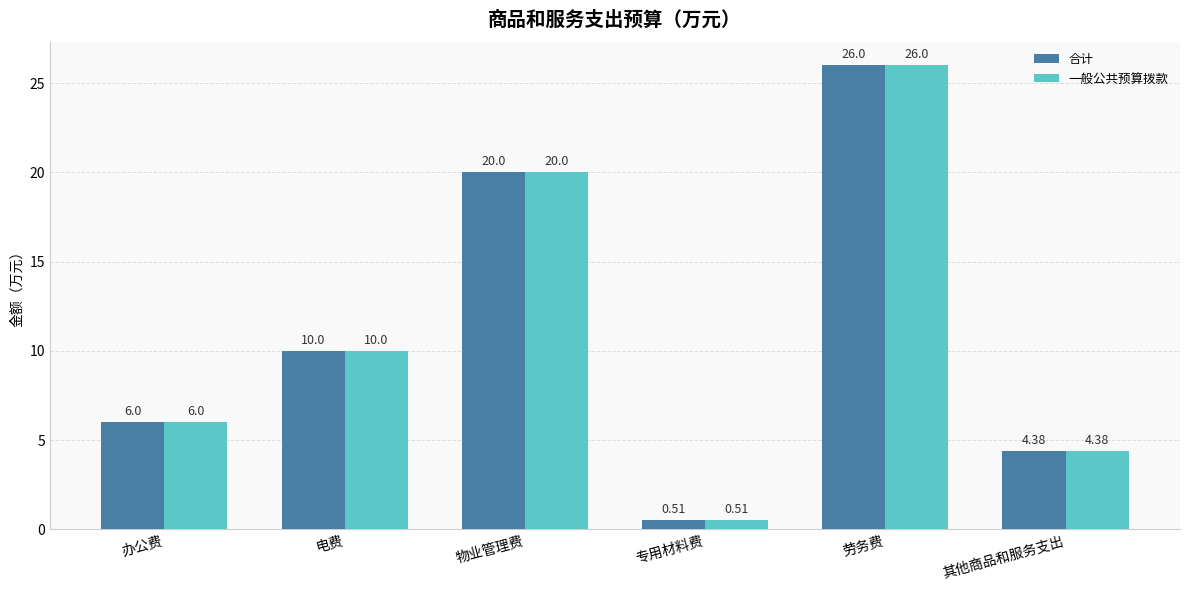

What value does the 合计 series have at 物业管理费?

20.0